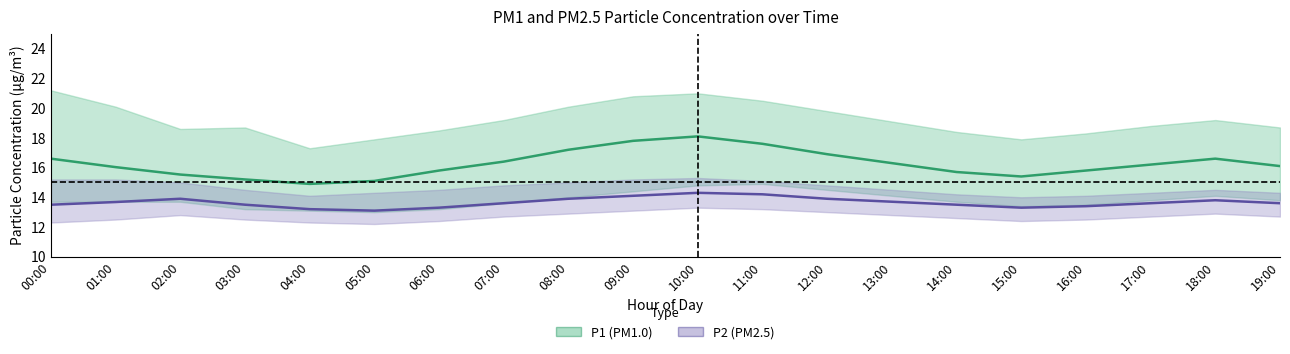

In P2, how many points are higher than both neighbors (excluding endpoints)?

3